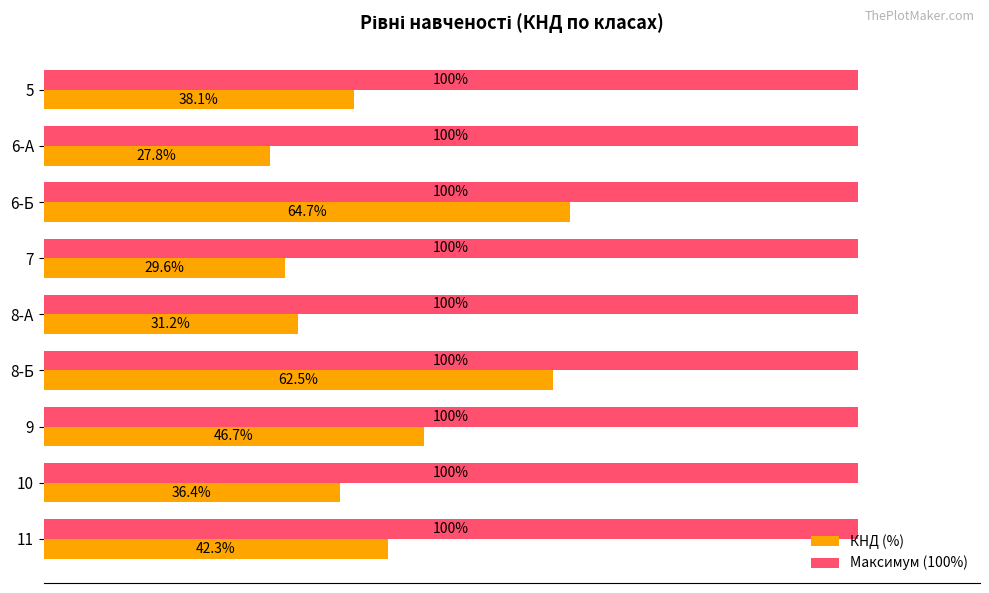

Which label corresponds to the smallest value in the chart?

6-А